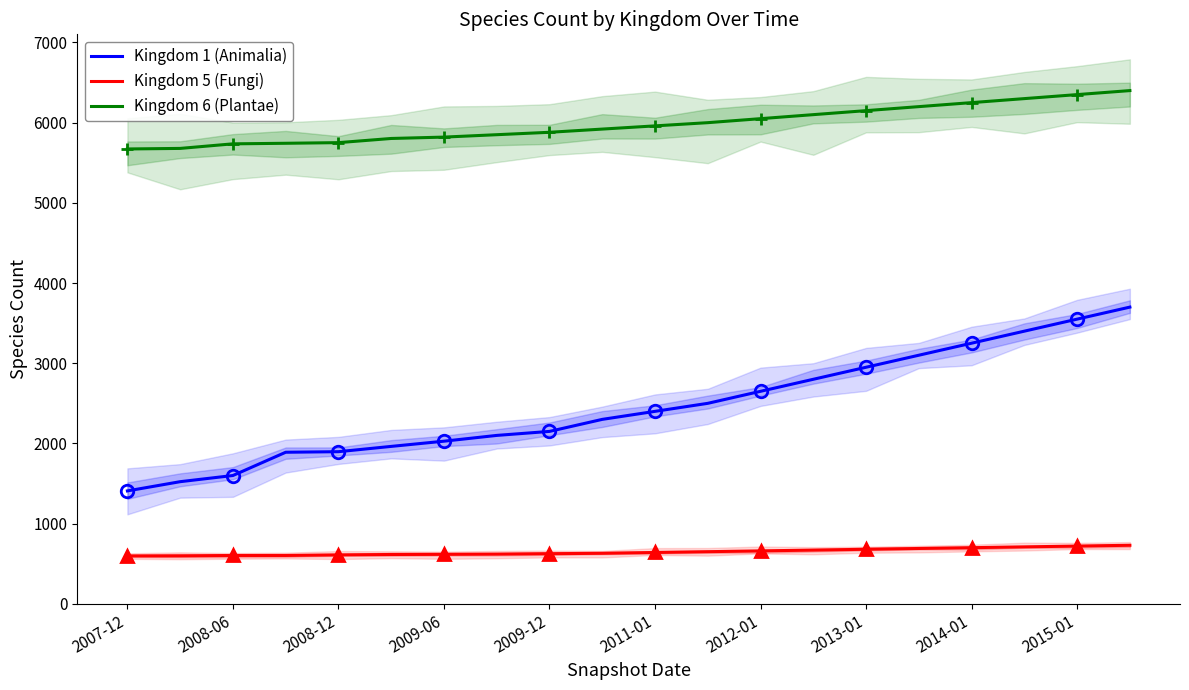

How many data points in Kingdom 1 (Animalia) are less than 2400?

10